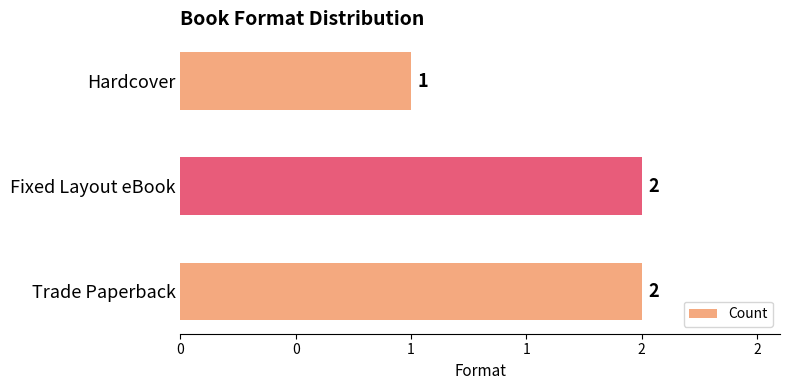

Are the bars horizontal?

Yes